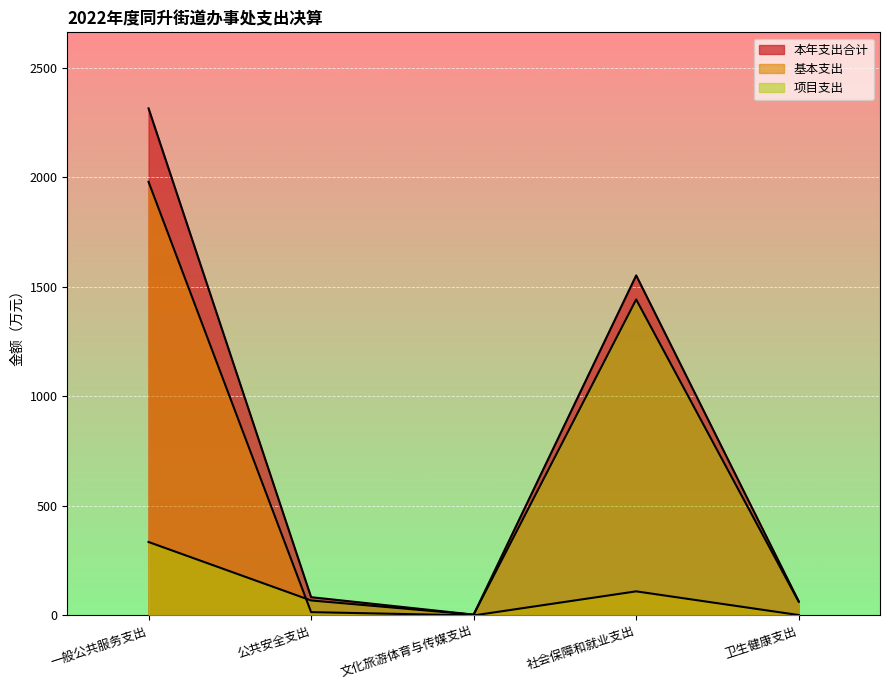

What is the highest value of the 项目支出 series?

1442.4